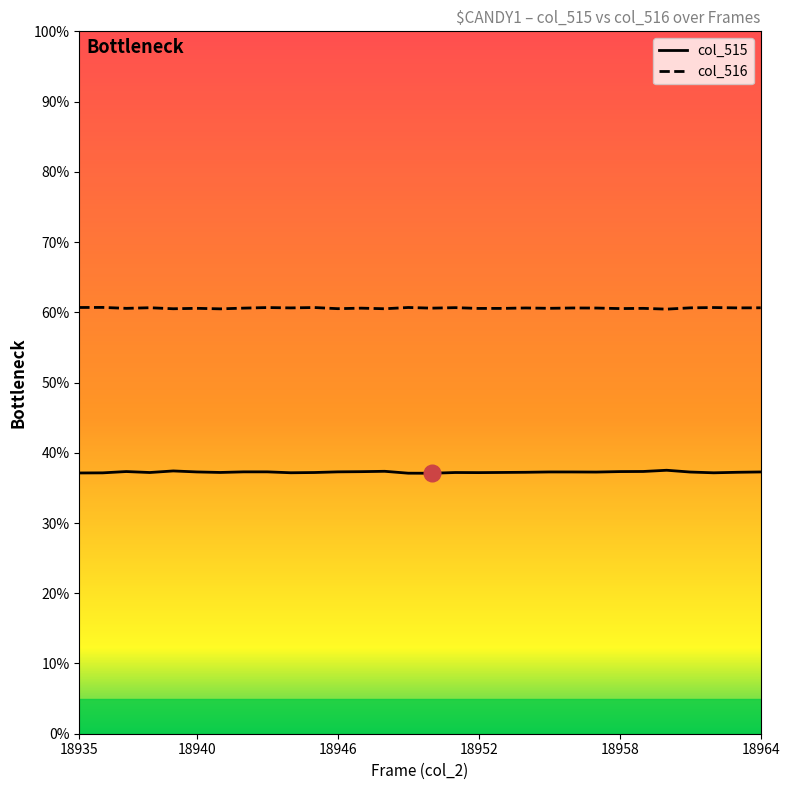

What is the difference between the maximum and minimum values in the col_516 series?

0.2